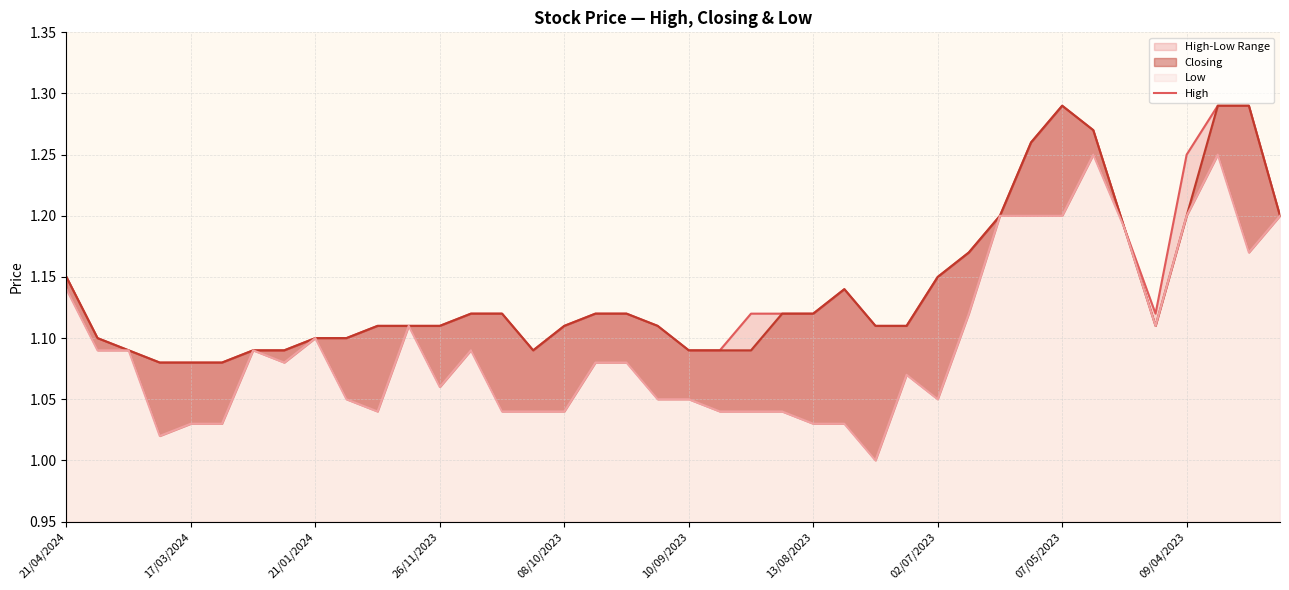

Where is Low nearest to the value 1?

26